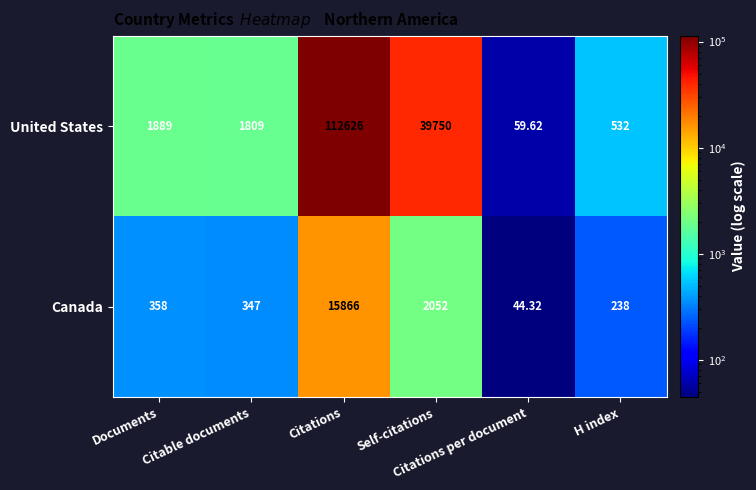

Rank the series by their average value, from highest to lowest.

United States, Canada